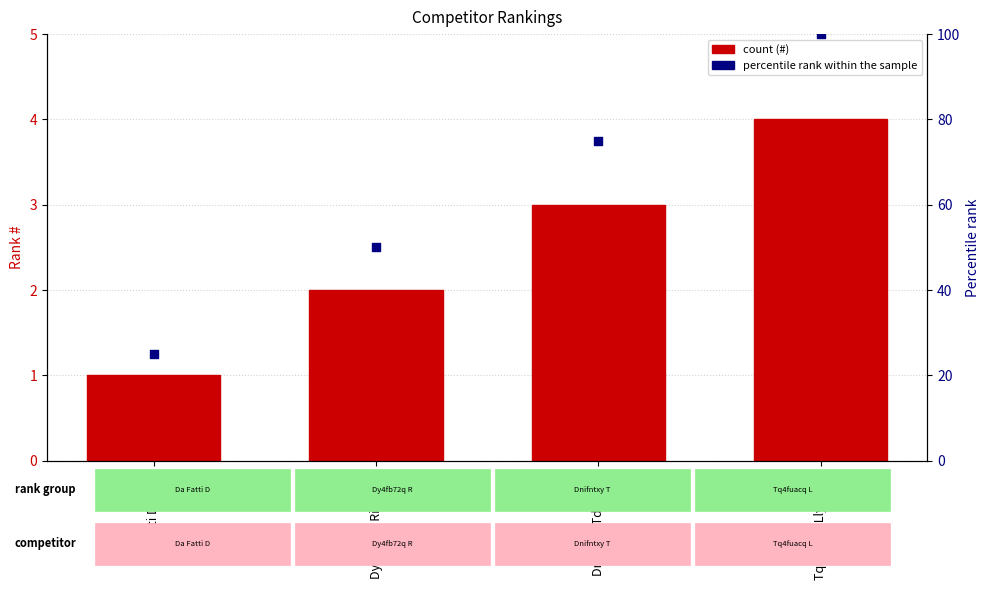

Which series has the largest total across all categories?

percentile rank within the sample